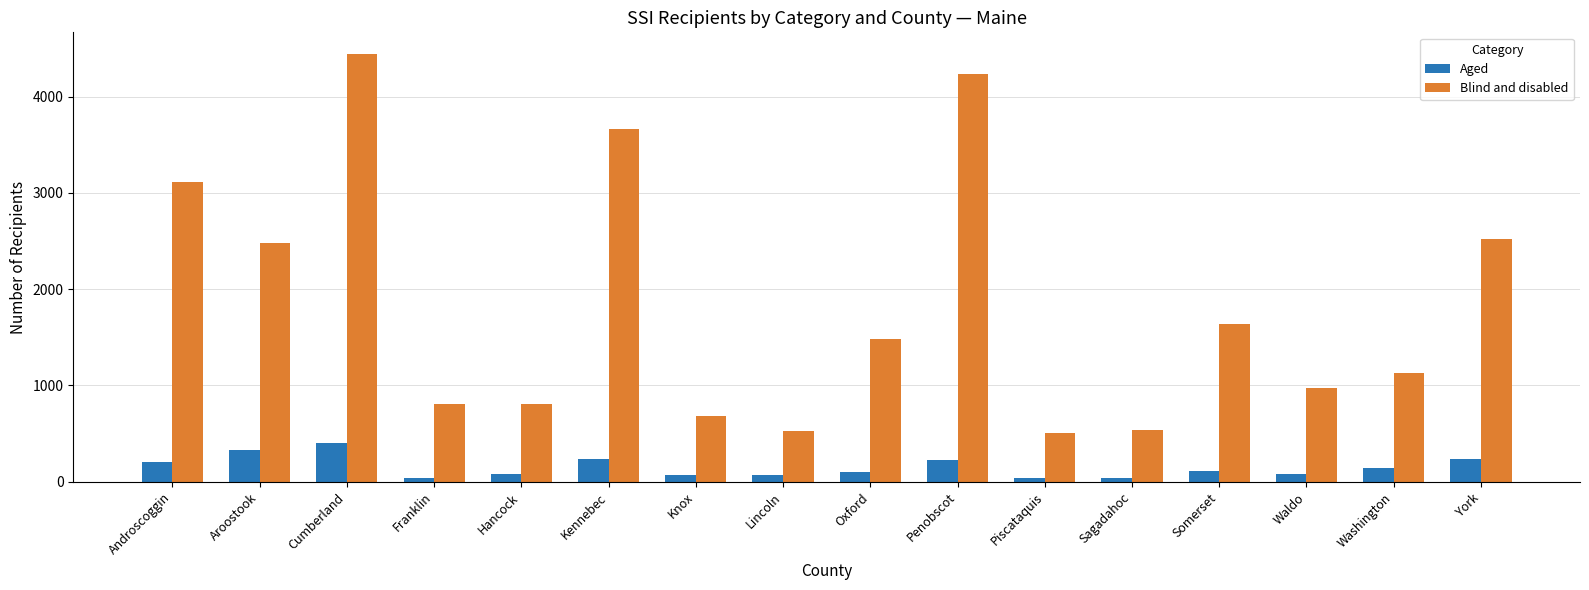

Which category has the highest value in the Blind and disabled series?

Cumberland